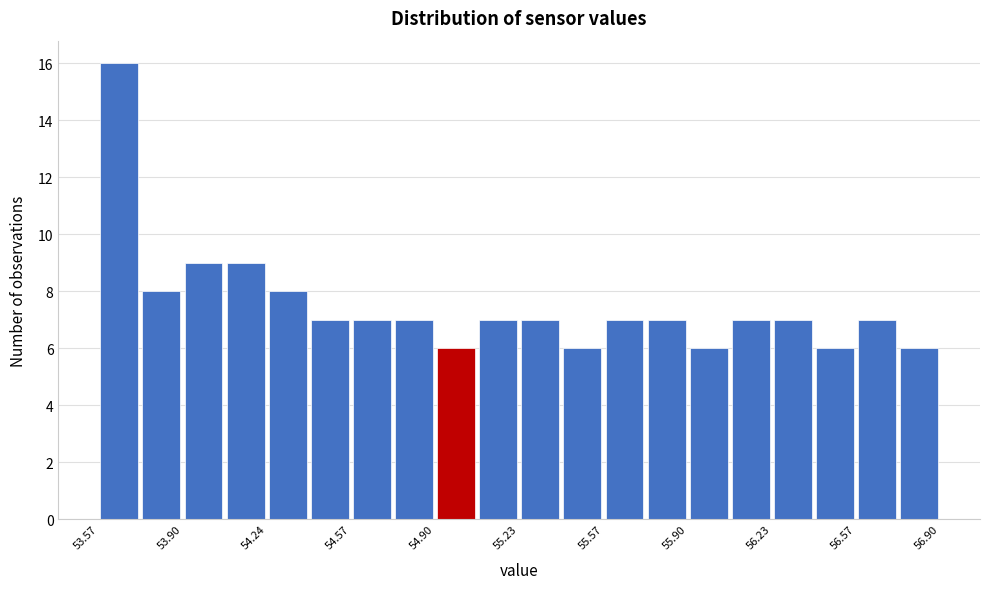

Read against the x-axis, roughly where is the centre of the tallest bar?

53.65